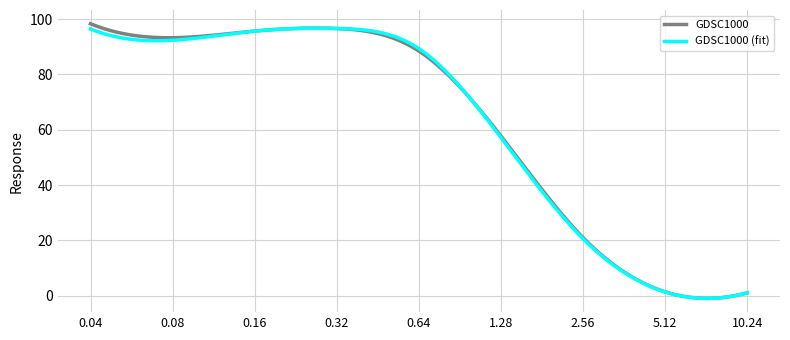

What is the greatest value displayed?

98.3